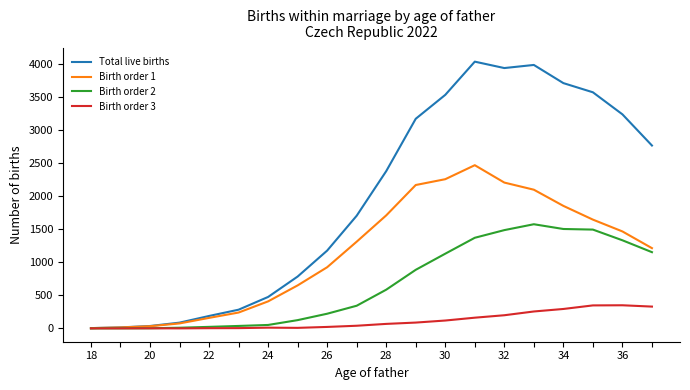

Which series has the largest range (max minus min)?

Total live births